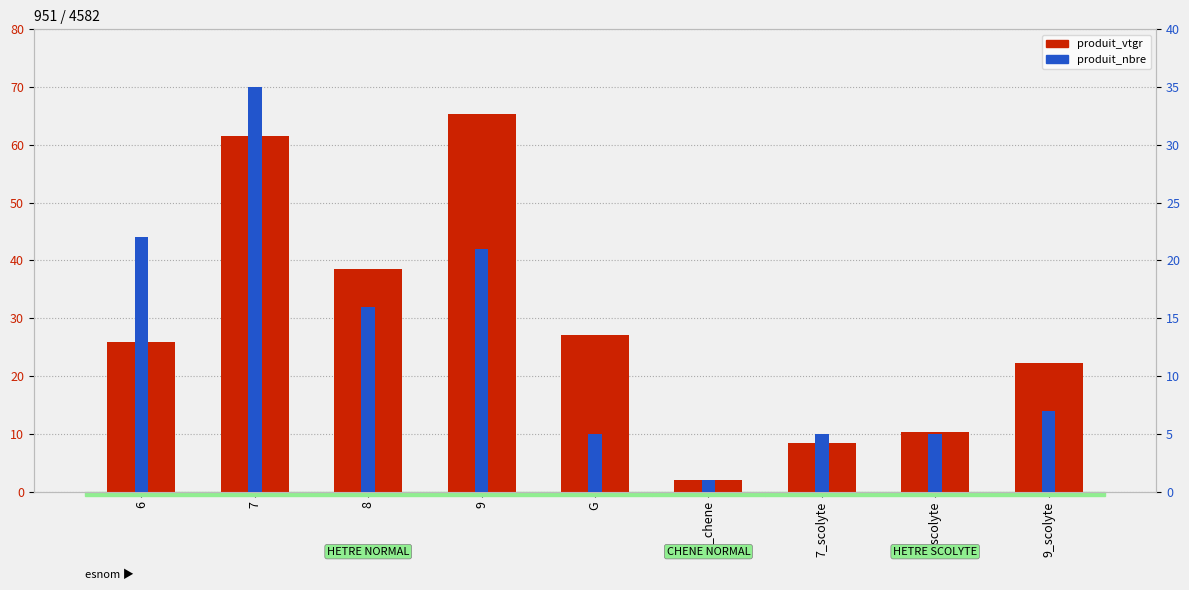

How many groups of bars are there?

9